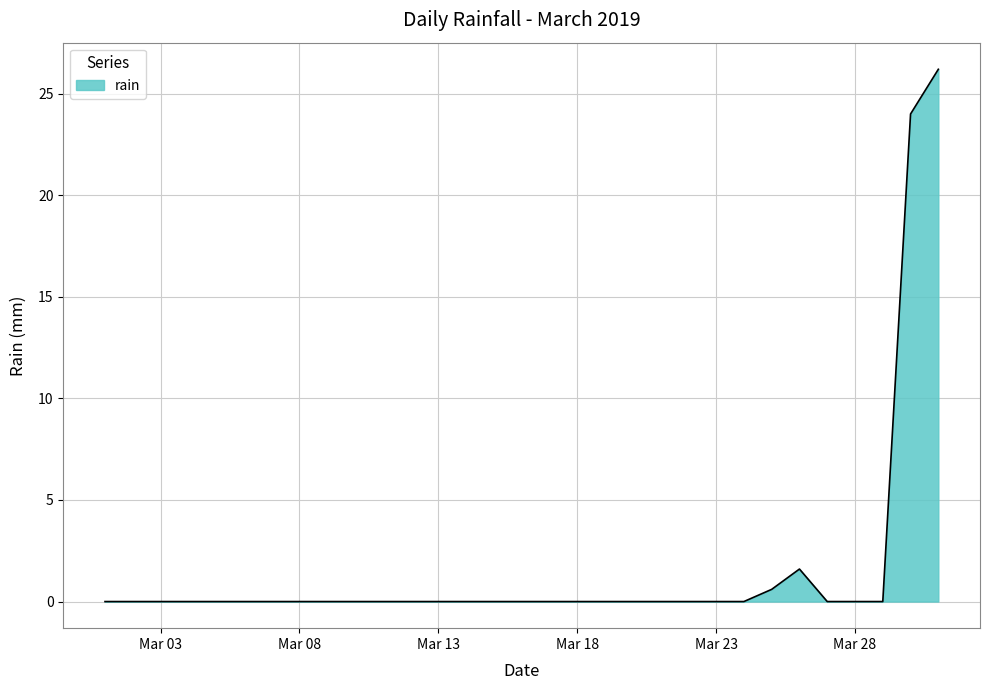

Reading right to left, extract all data points from this chart.

26.2	24.0	0.0	0.0	0.0	1.6	0.6	0.0	0.0	0.0	0.0	0.0	0.0	0.0	0.0	0.0	0.0	0.0	0.0	0.0	0.0	0.0	0.0	0.0	0.0	0.0	0.0	0.0	0.0	0.0	0.0